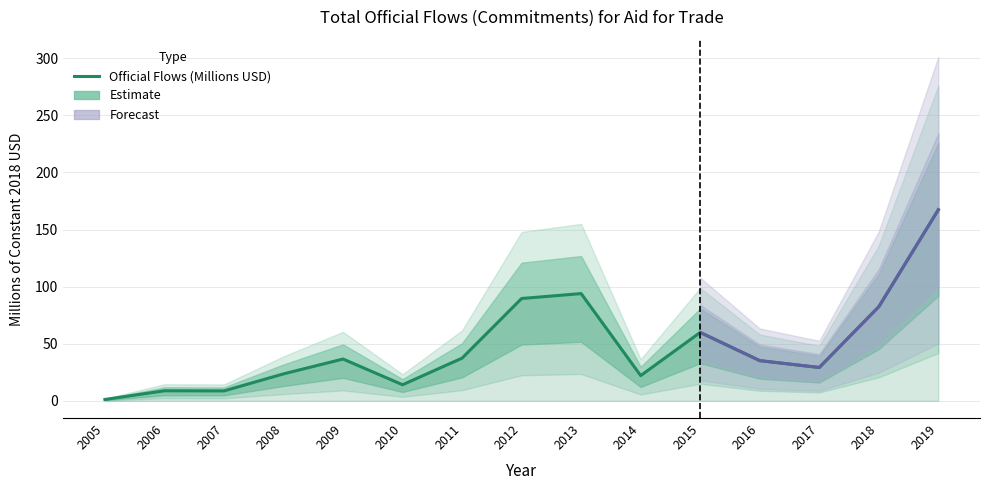

How many points are higher than both their immediate neighbors (excluding endpoints)?

4